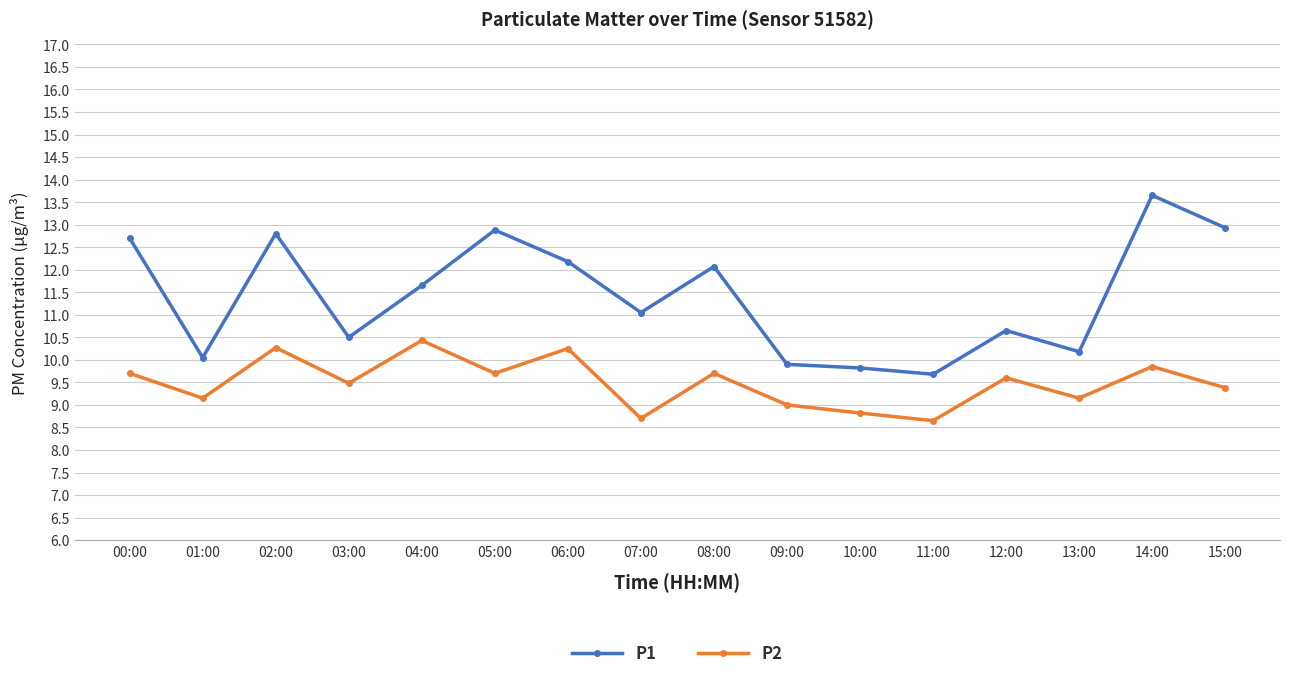

What is the smallest value displayed?

8.7